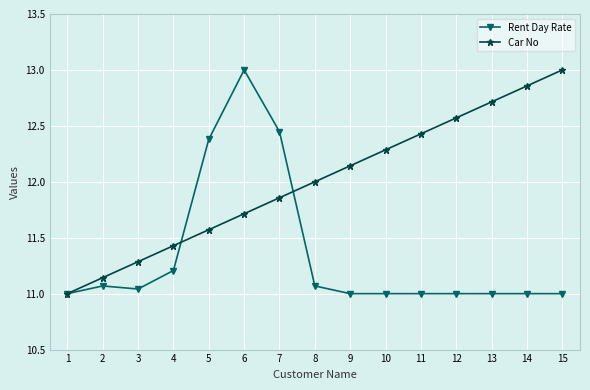

How many categories are shown in the chart?

15